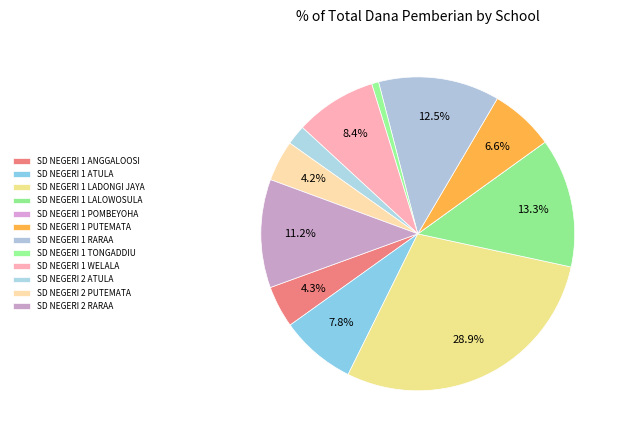

Between SD NEGERI 1 LADONGI JAYA and SD NEGERI 1 RARAA, which is larger?

SD NEGERI 1 LADONGI JAYA